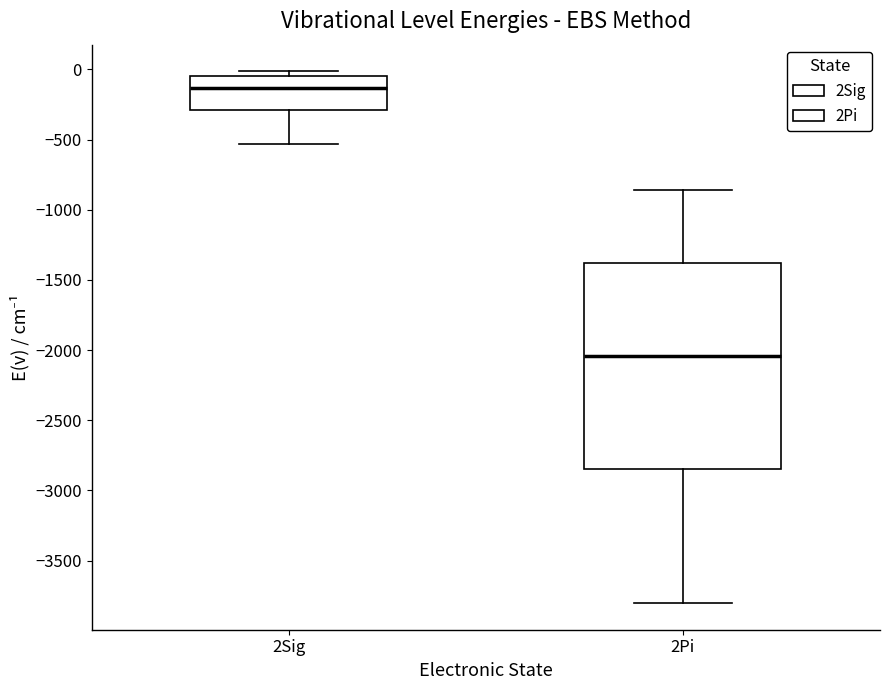

Where is the lower edge of the box for 2Sig on the y-axis? The values are not printed on the chart, so give them approximately, as read against the axis.

-300